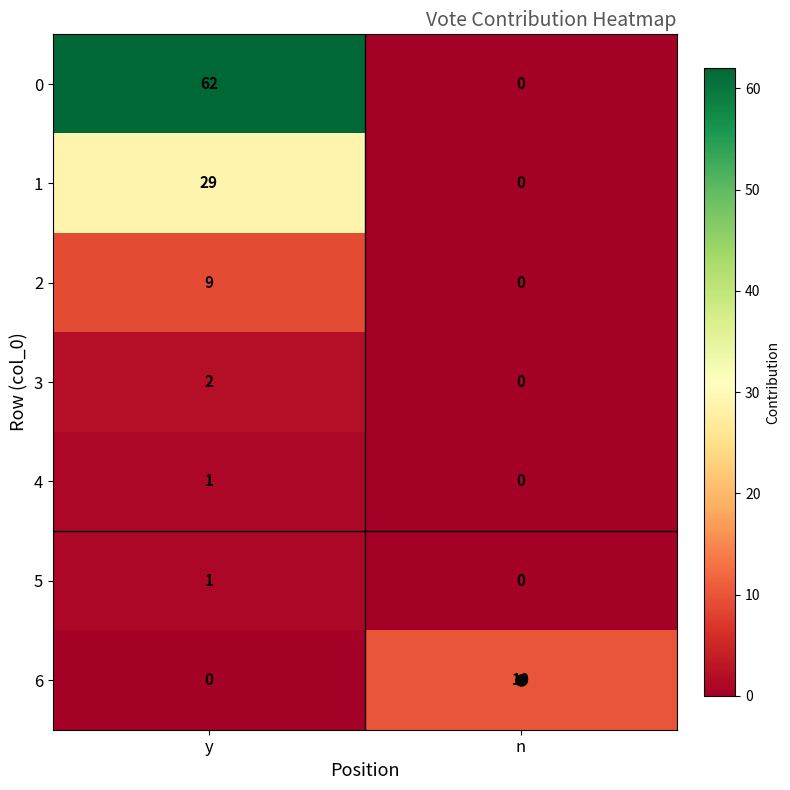

Is it true that 3 equals 0 at n?

True